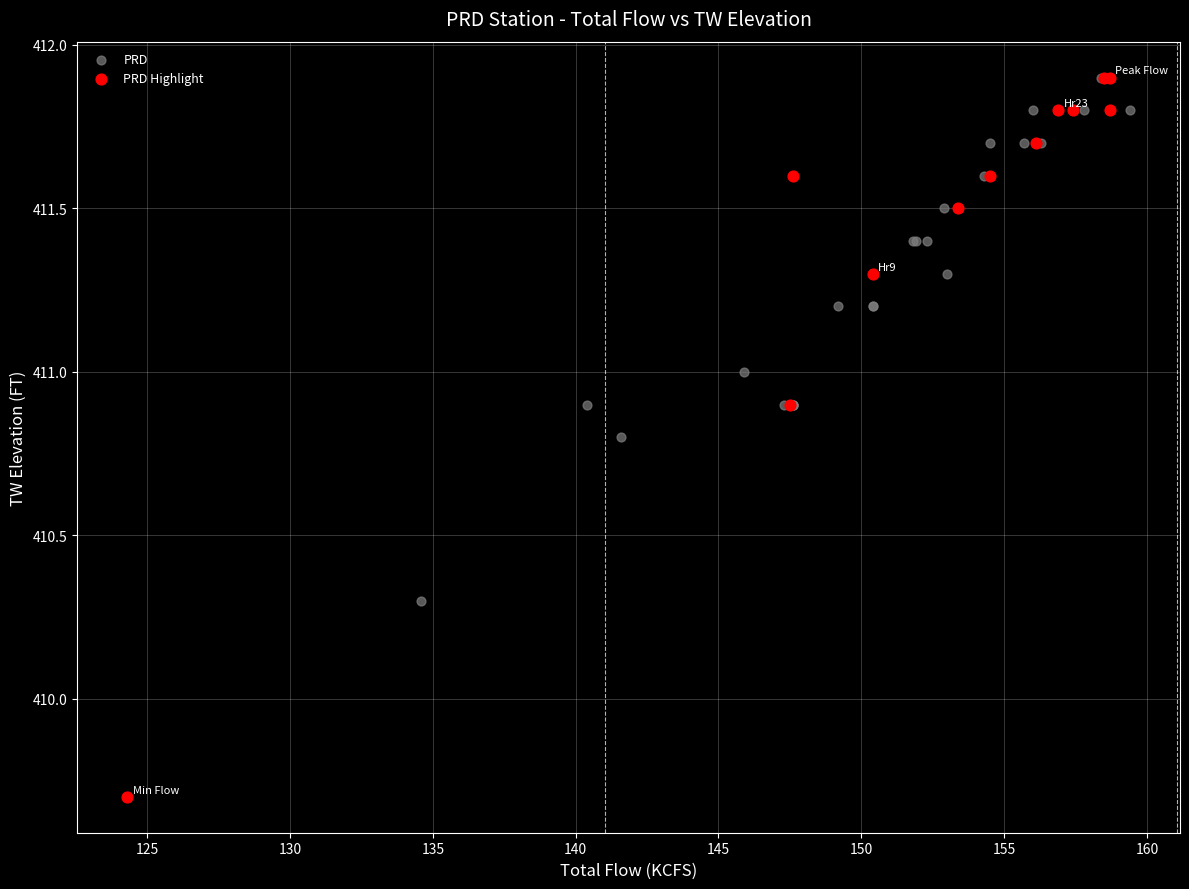

What are all the series names shown in the legend?

PRD, PRD Highlight